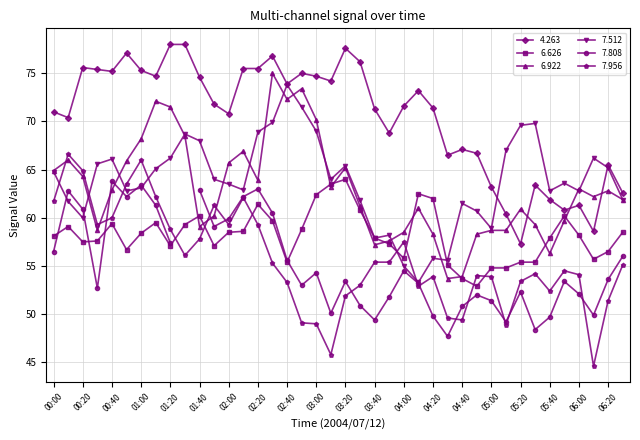

What is the average value of the 6.922 series?

63.0